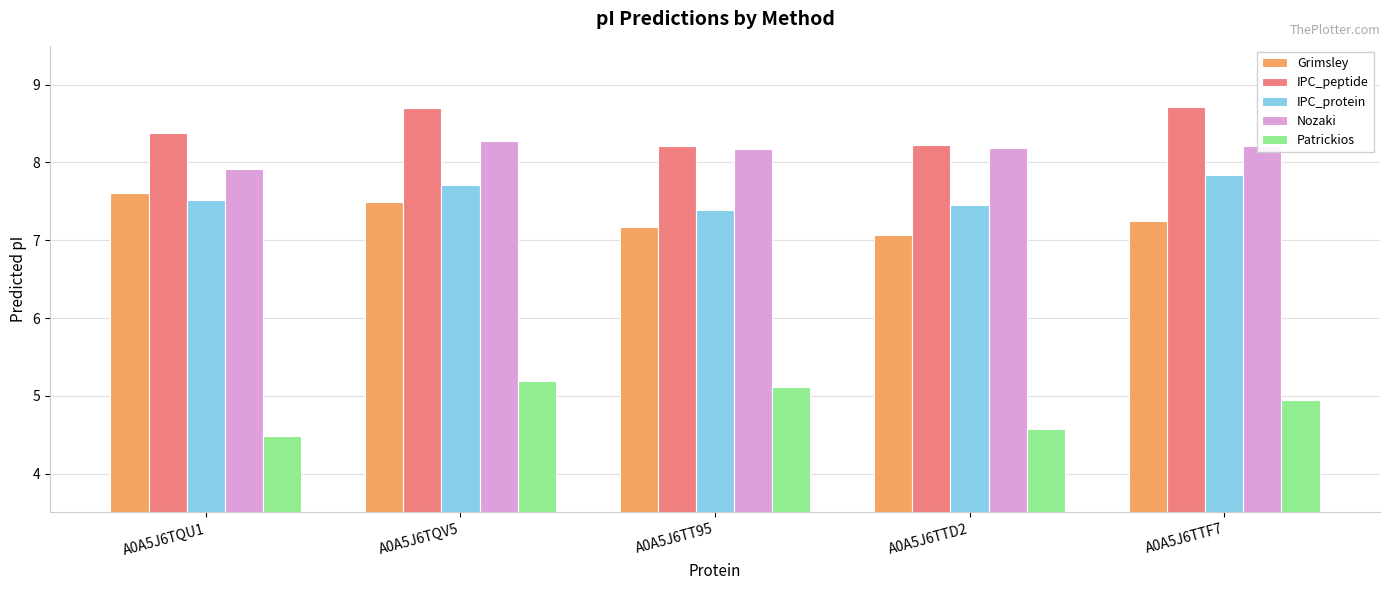

Which category has the lowest value in the Nozaki series?

A0A5J6TQU1